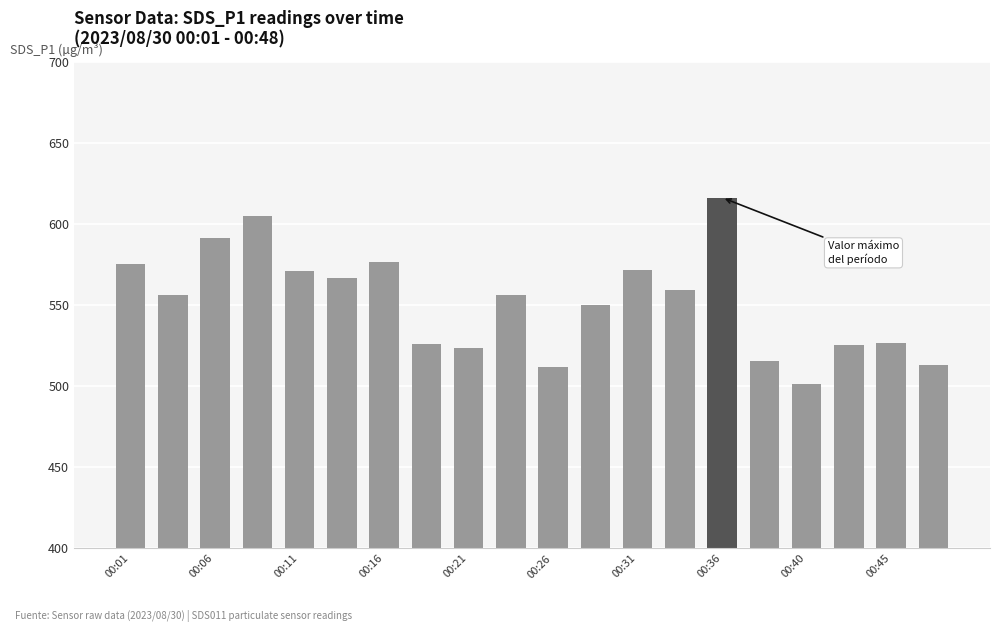

What is the value of the 7th bar from the left?

576.7